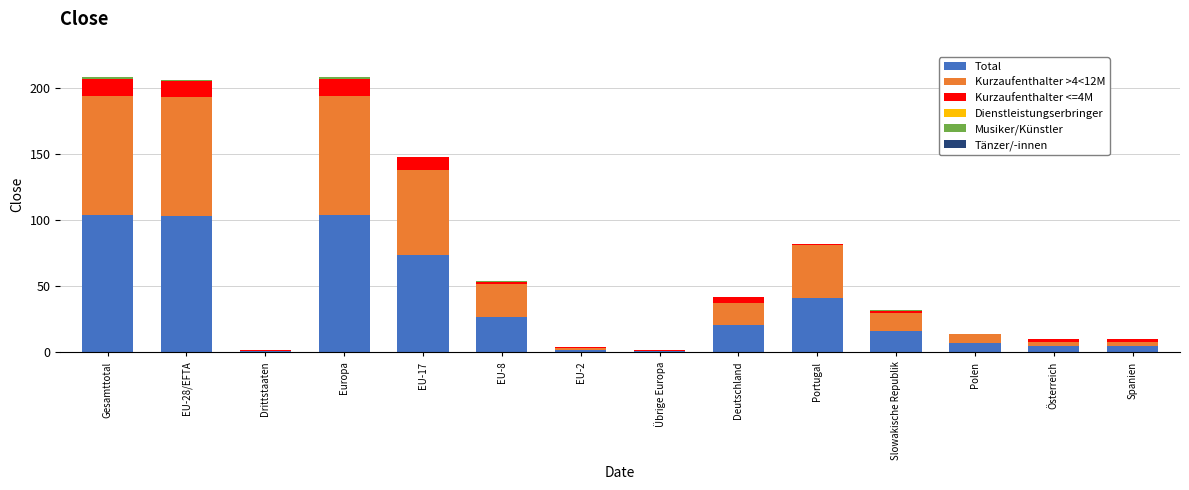

What is the maximum value for Total?

104